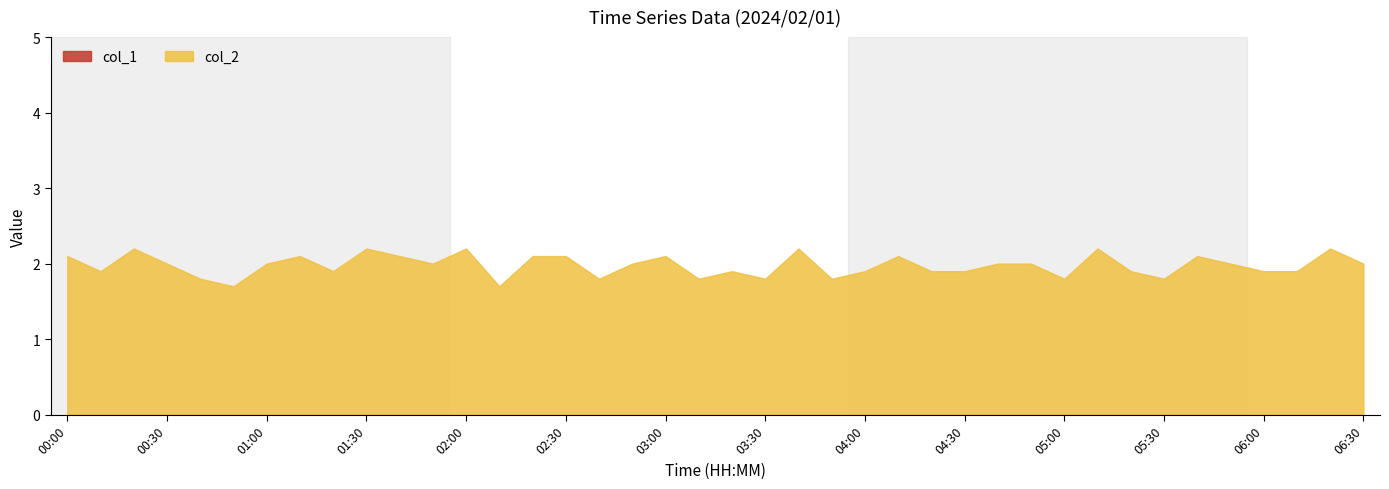

At 01:40, list the series in order from smallest to largest.

col_1, col_2